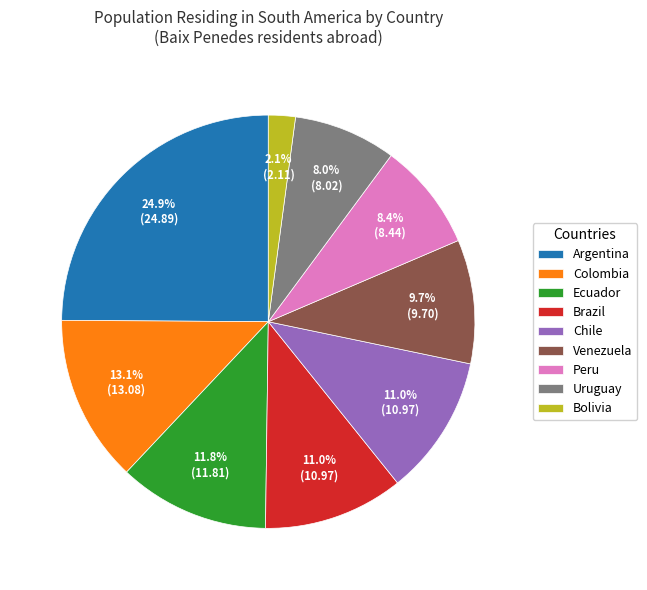

What portion of the pie excludes Bolivia?

97.9%